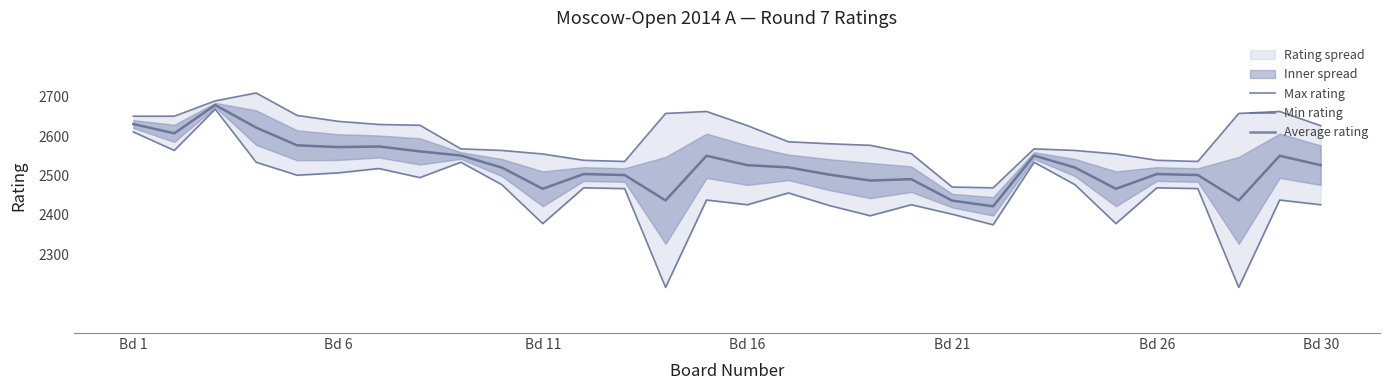

What is the minimum value shown in the chart?

2216.0